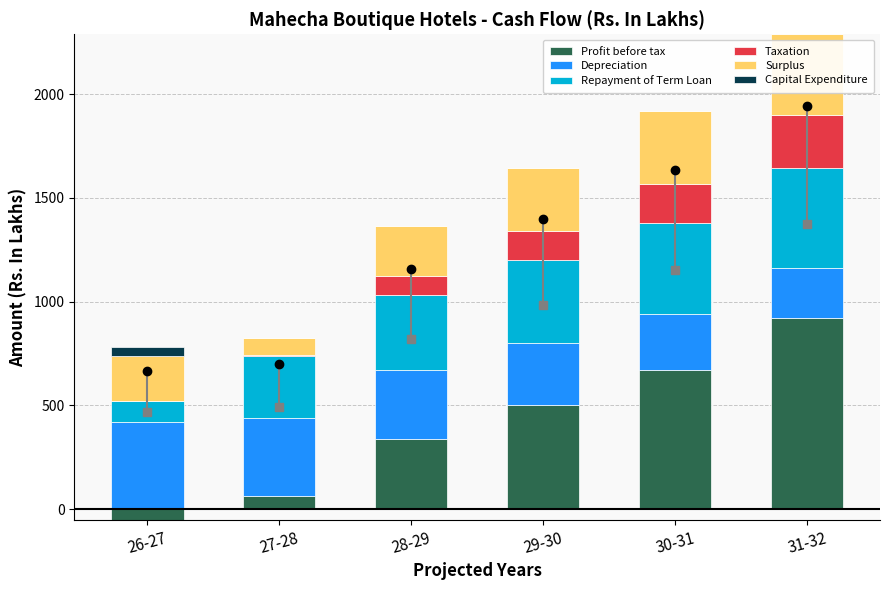

True or false: Taxation has a value of 57.8 at 28-29.

False